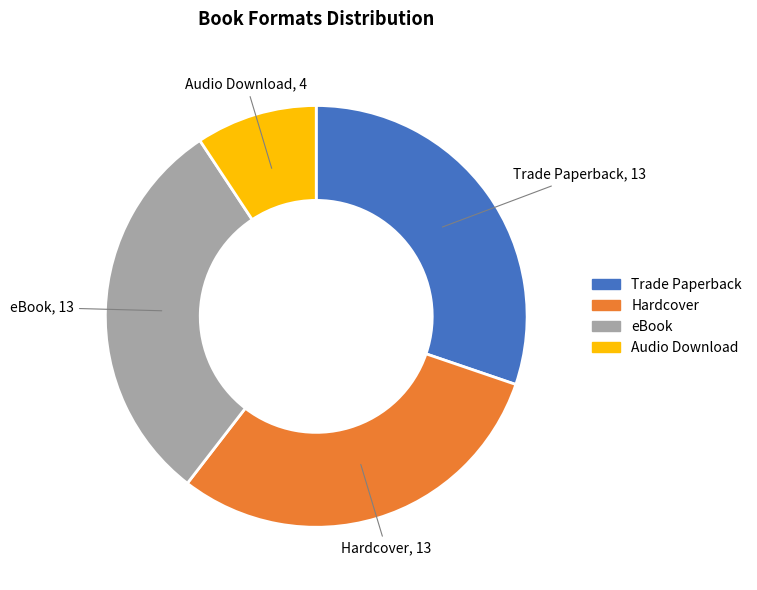

True or false: Hardcover accounts for 30% of the total.

True